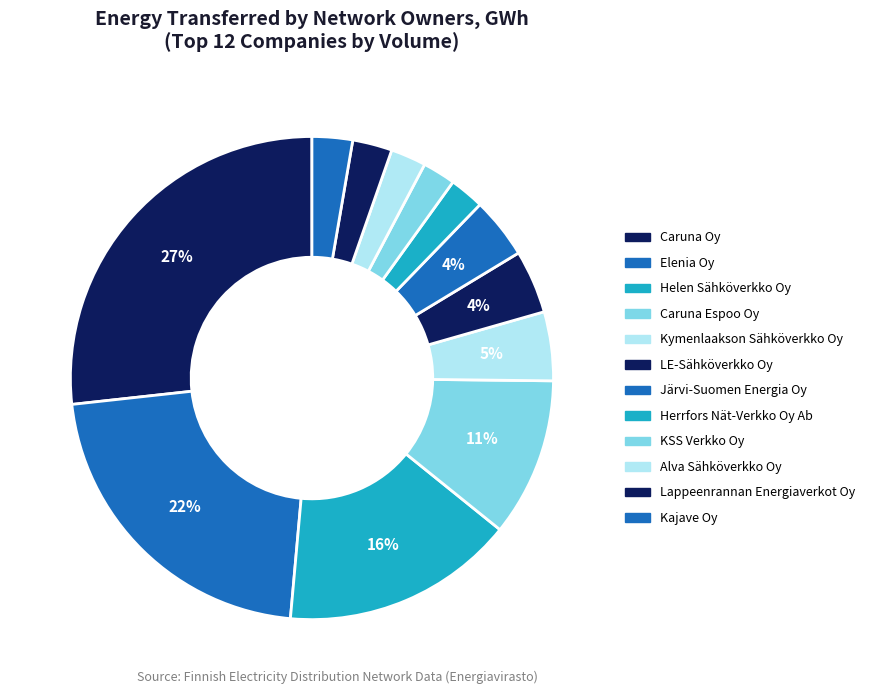

Rank the categories by value from highest to lowest.

Caruna Oy, Elenia Oy, Helen Sähköverkko Oy, Caruna Espoo Oy, Kymenlaakson Sähköverkko Oy, LE-Sähköverkko Oy, Järvi-Suomen Energia Oy, Kajave Oy, Lappeenrannan Energiaverkot Oy, Alva Sähköverkko Oy, Herrfors Nät-Verkko Oy Ab, KSS Verkko Oy